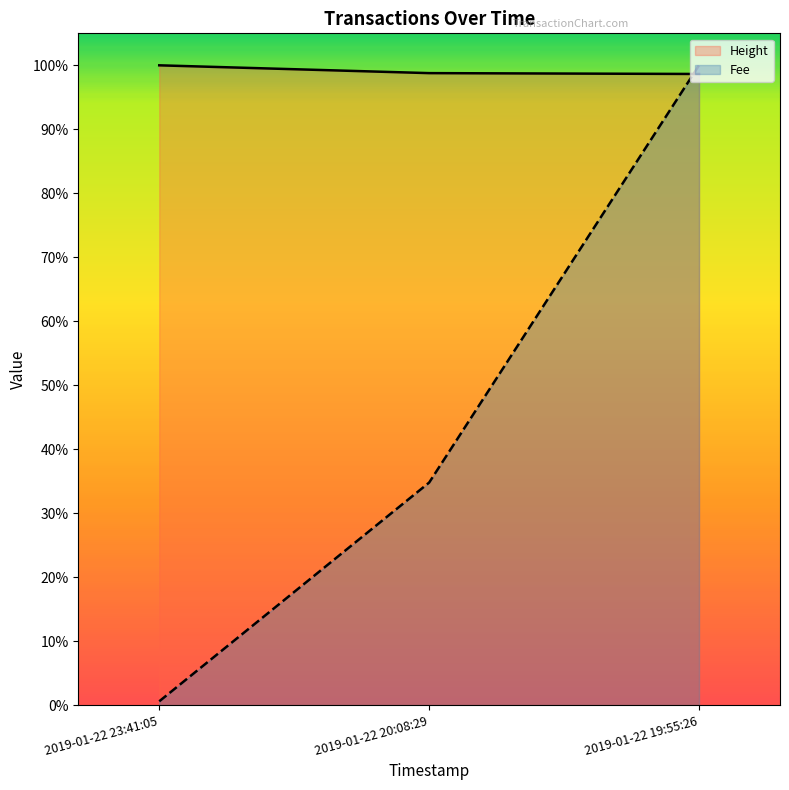

True or false: Height has a value of 1.7 at 2019-01-22 20:08:29.

False